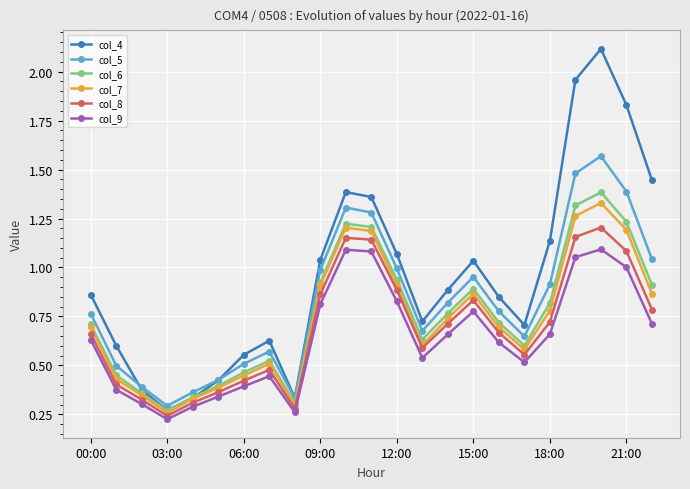

What is the maximum value shown in the chart?

2.1